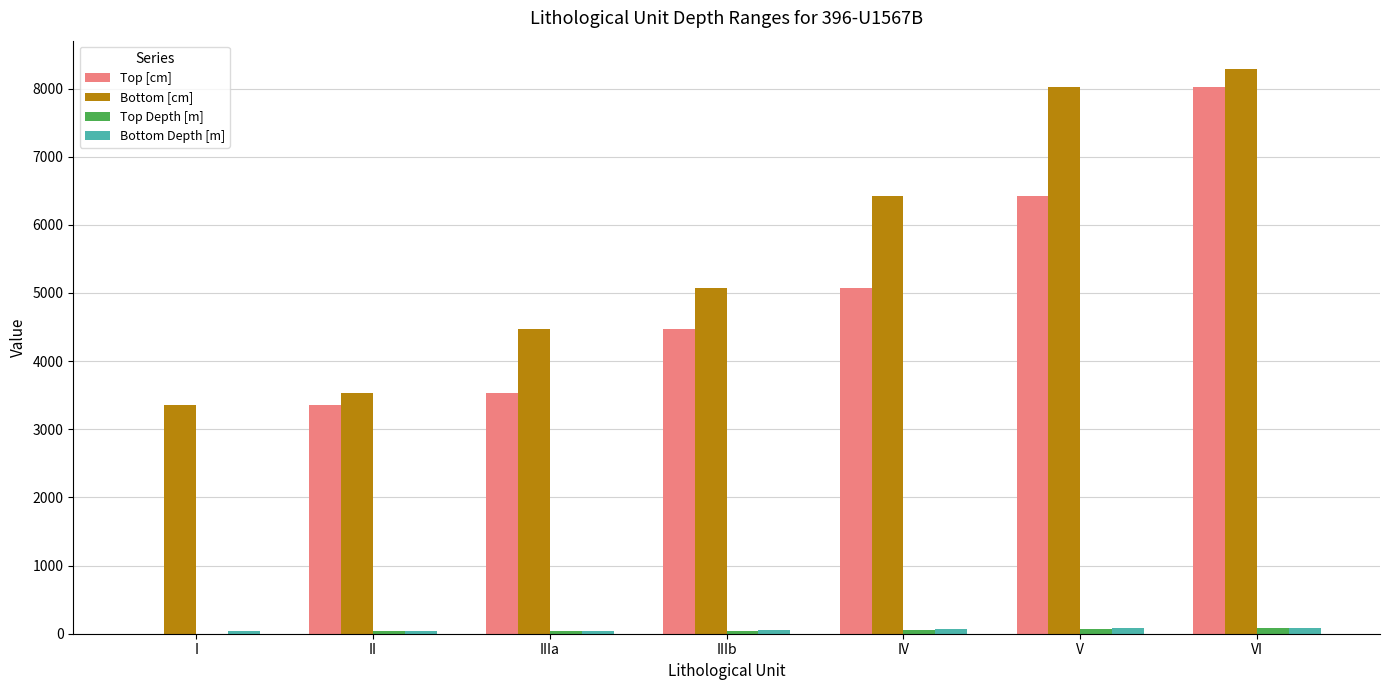

At which category is the sum across all series the highest?

VI